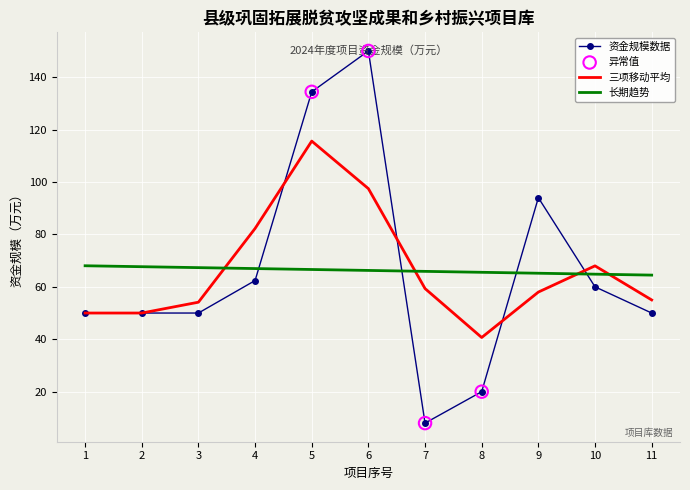

What is the total value across all series at 5?

316.6